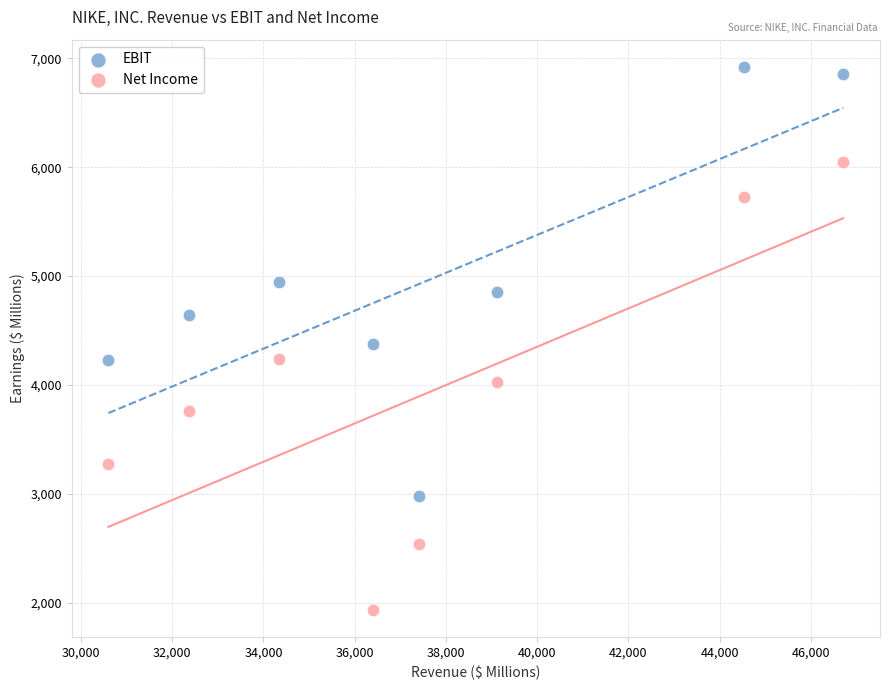

What is the X range (max minus min) for the scatter plot?

16109